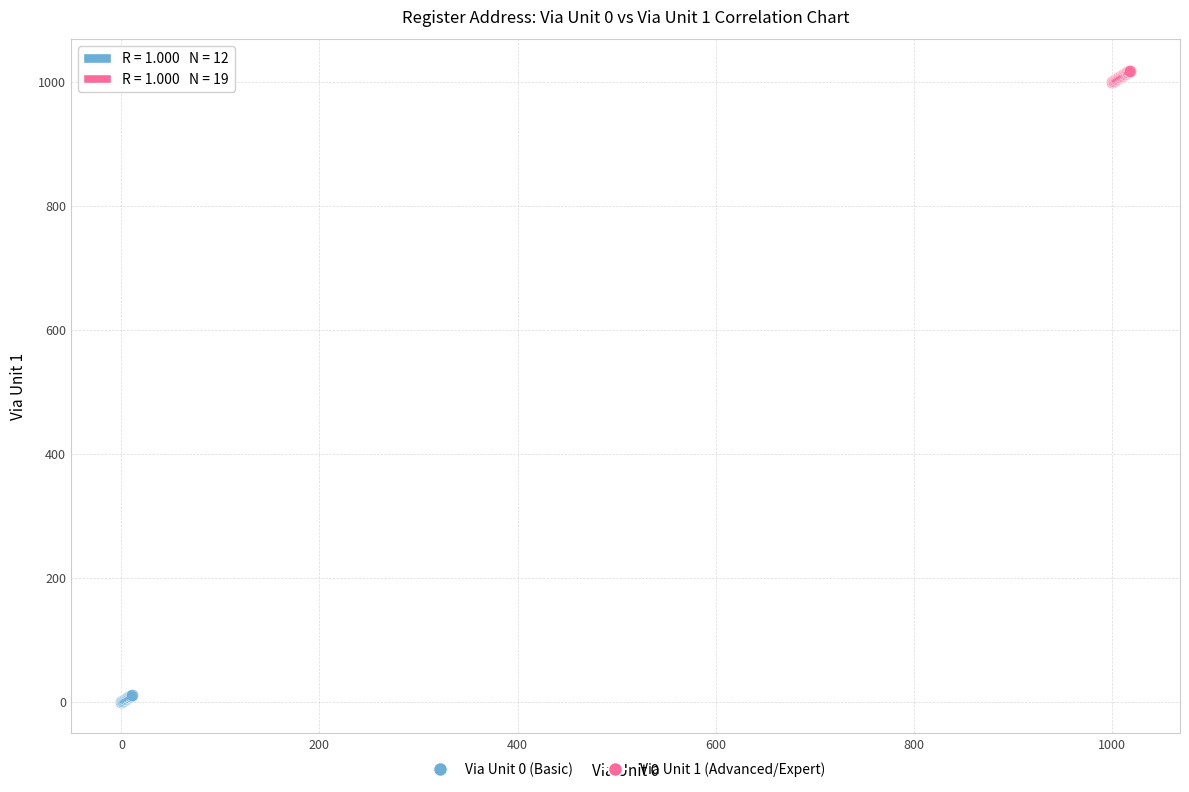

Which series contains the highest Y value?

Via Unit 1 (Advanced/Expert)